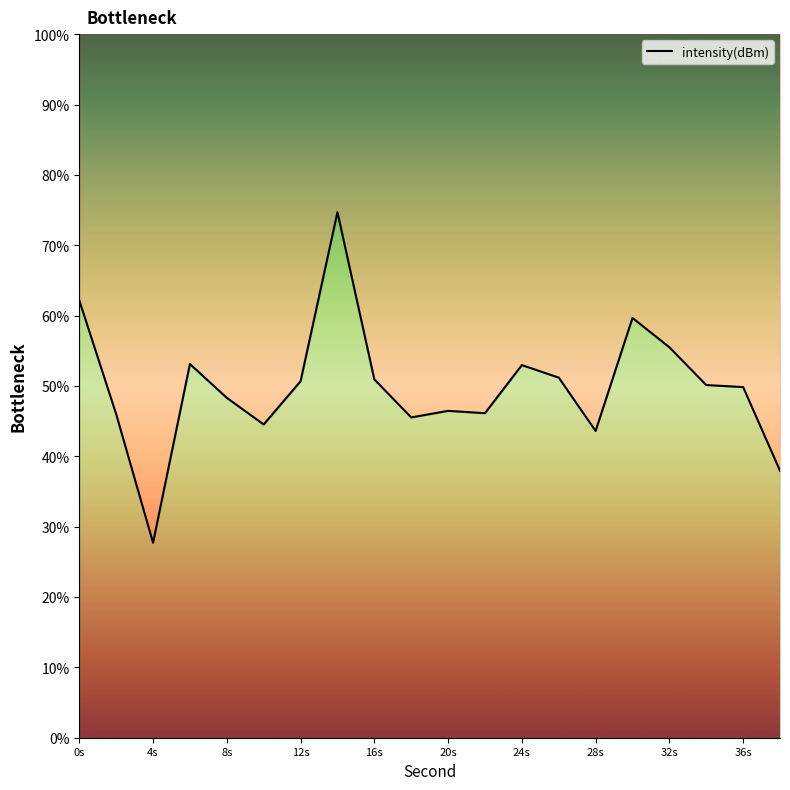

How many data points does each series have?

20